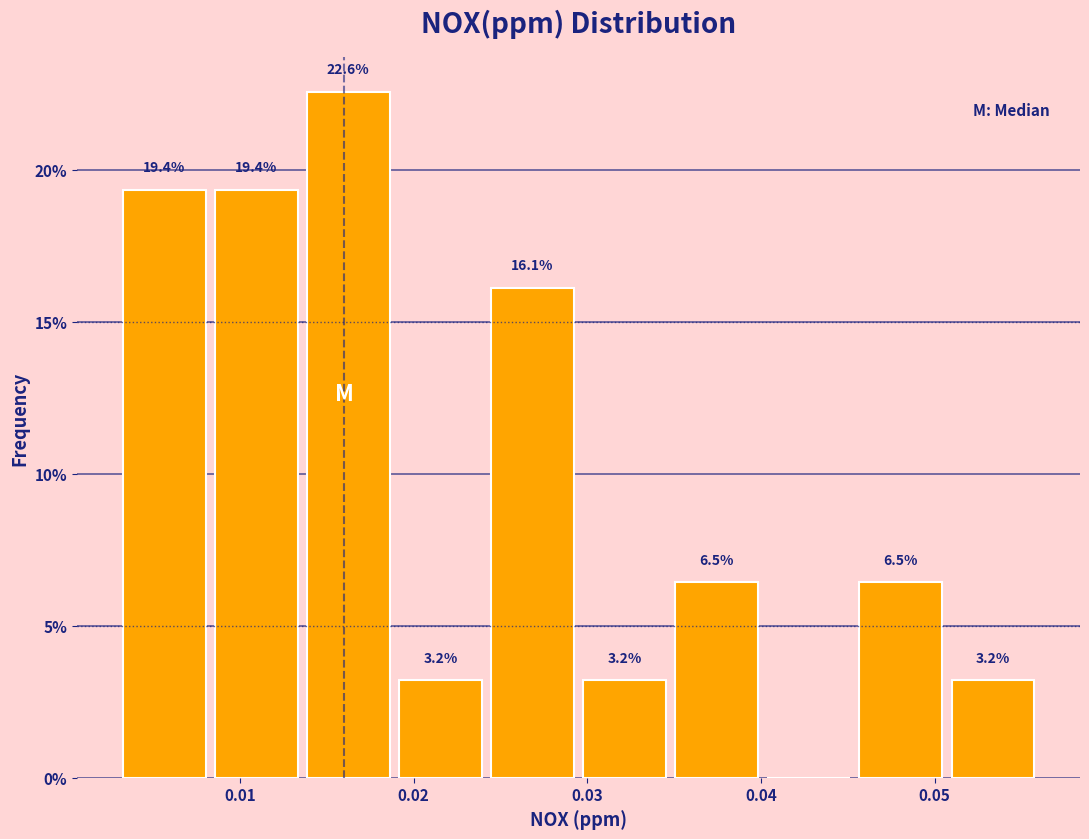

Which range on the x-axis has the tallest bar?

0.014 to 0.019